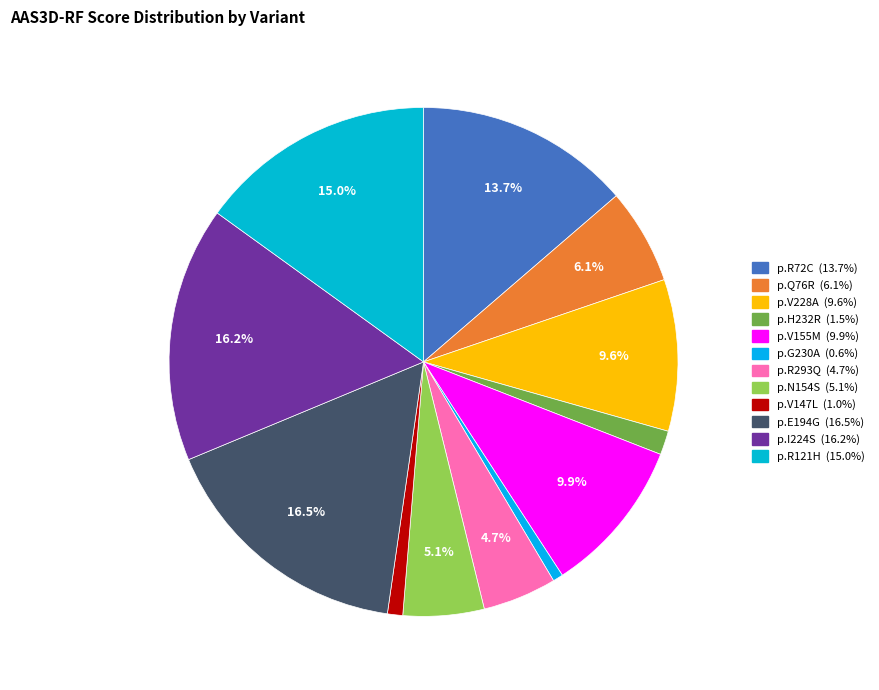

The p.G230A slice represents 11% of the pie. True or false?

False